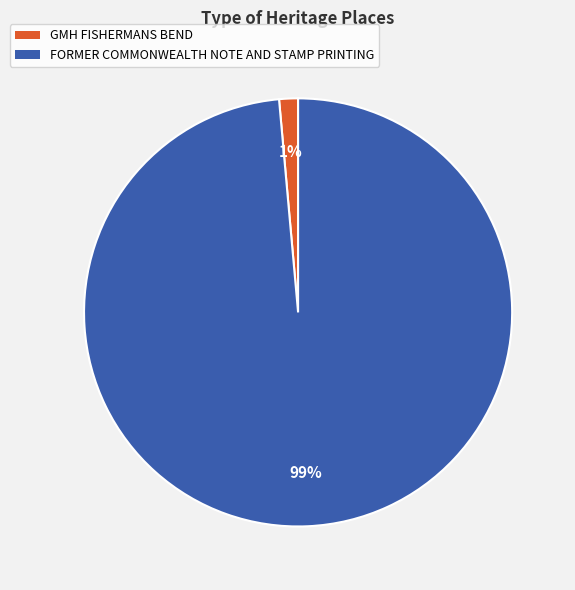

To the nearest percent, what portion does FORMER COMMONWEALTH NOTE AND STAMP PRINTING represent?

99%